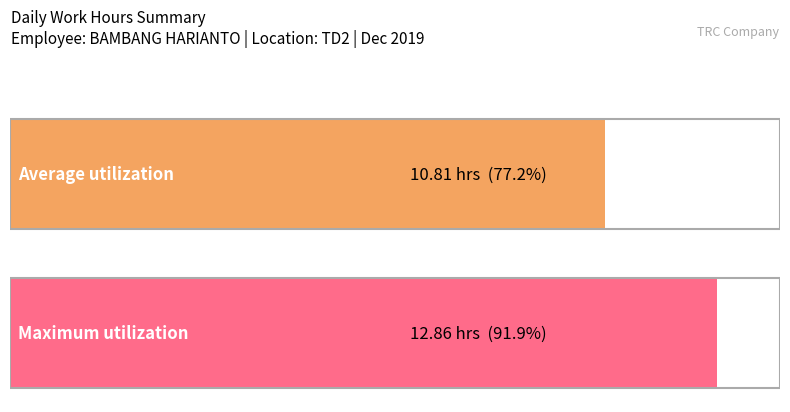

The Low series shows 4.0 at 17. True or false?

False